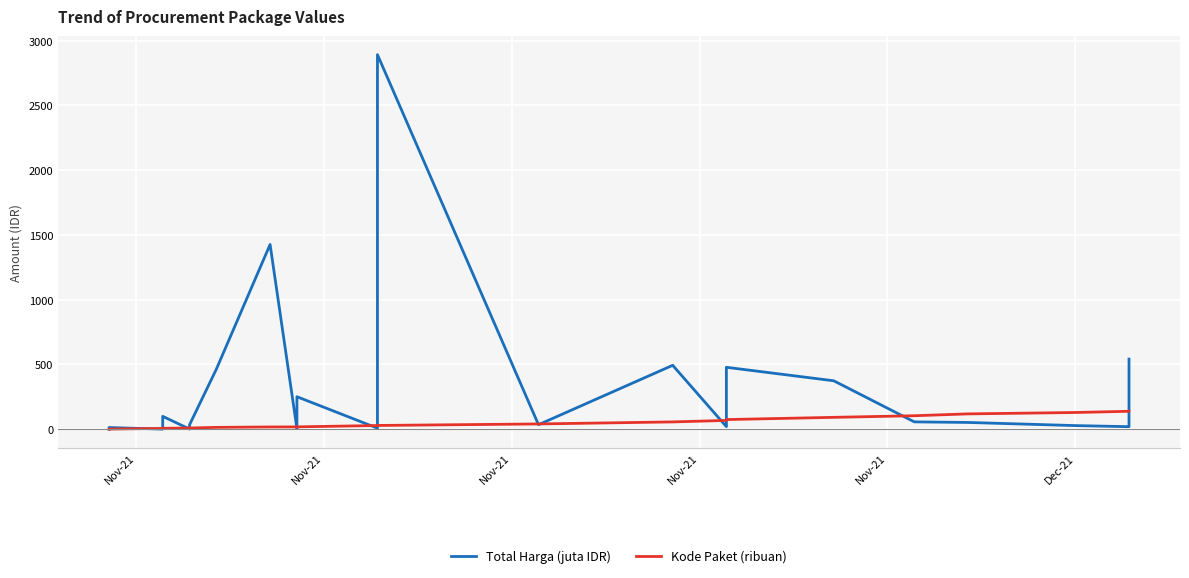

Count the number of data series in this chart.

2